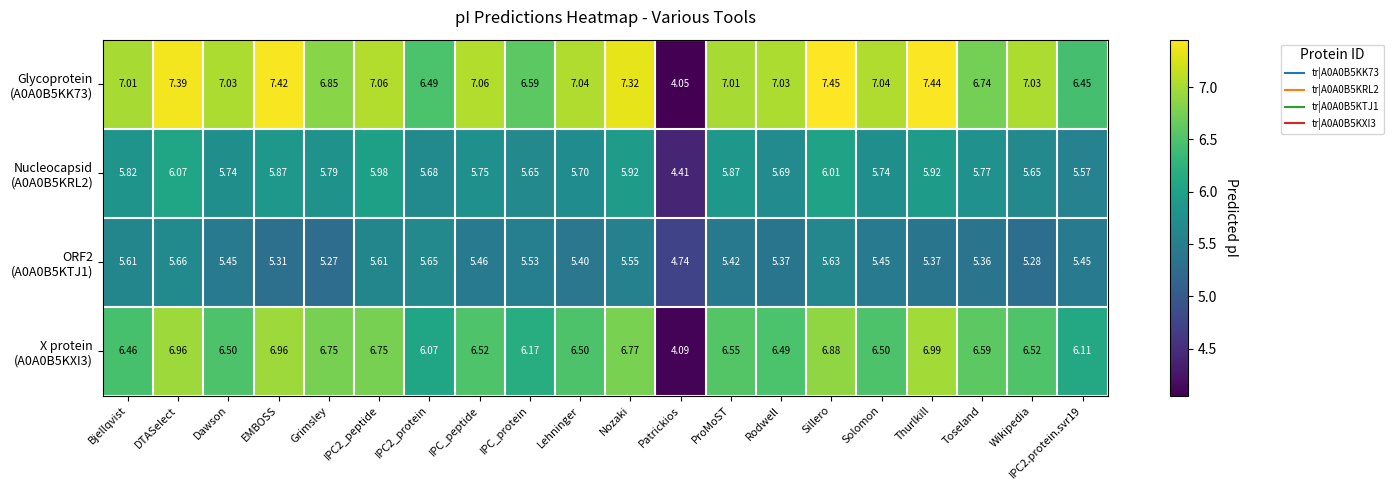

How many categories are shown in the chart?

20